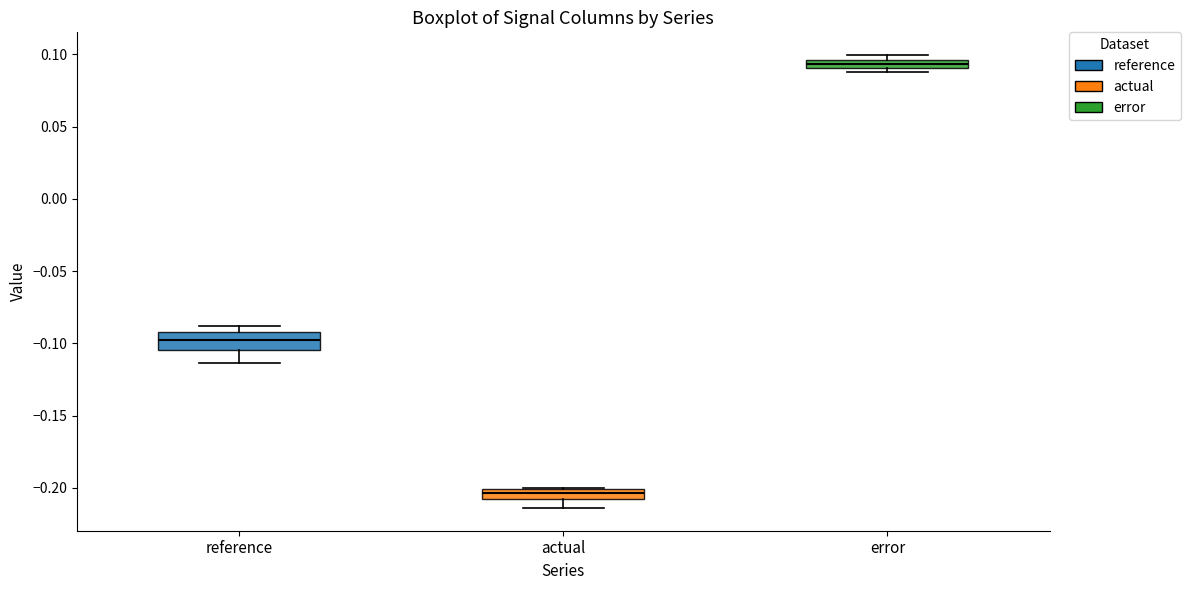

Which box's median line is the lowest?

actual